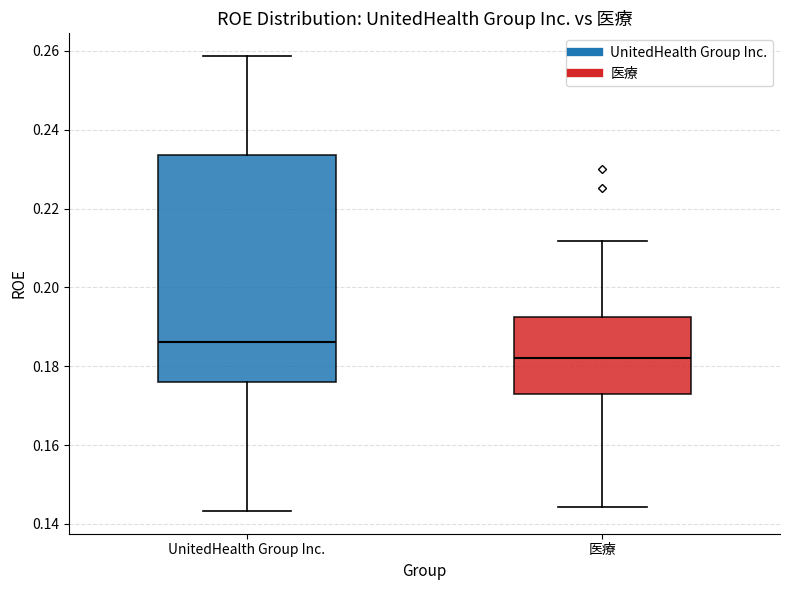

Which box's median line is the highest?

UnitedHealth Group Inc.